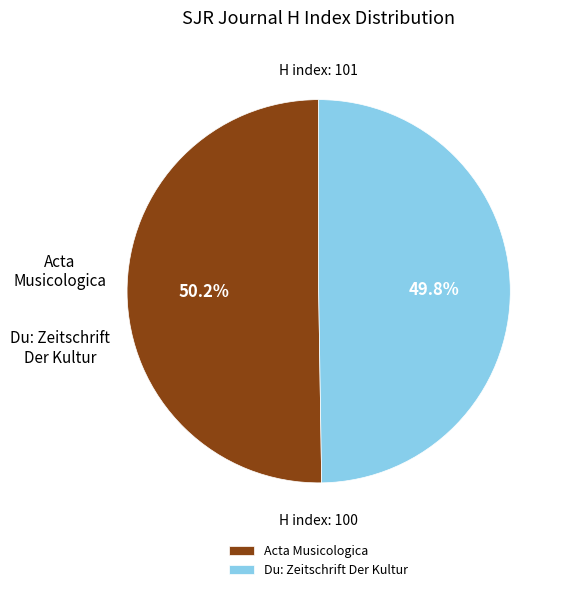

Is it true that Du: Zeitschrift Der Kultur is 50% of the pie?

True